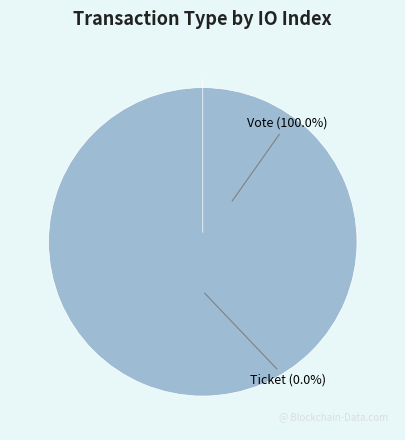

To the nearest percent, what is the difference between the largest and smallest slice percentages?

100%